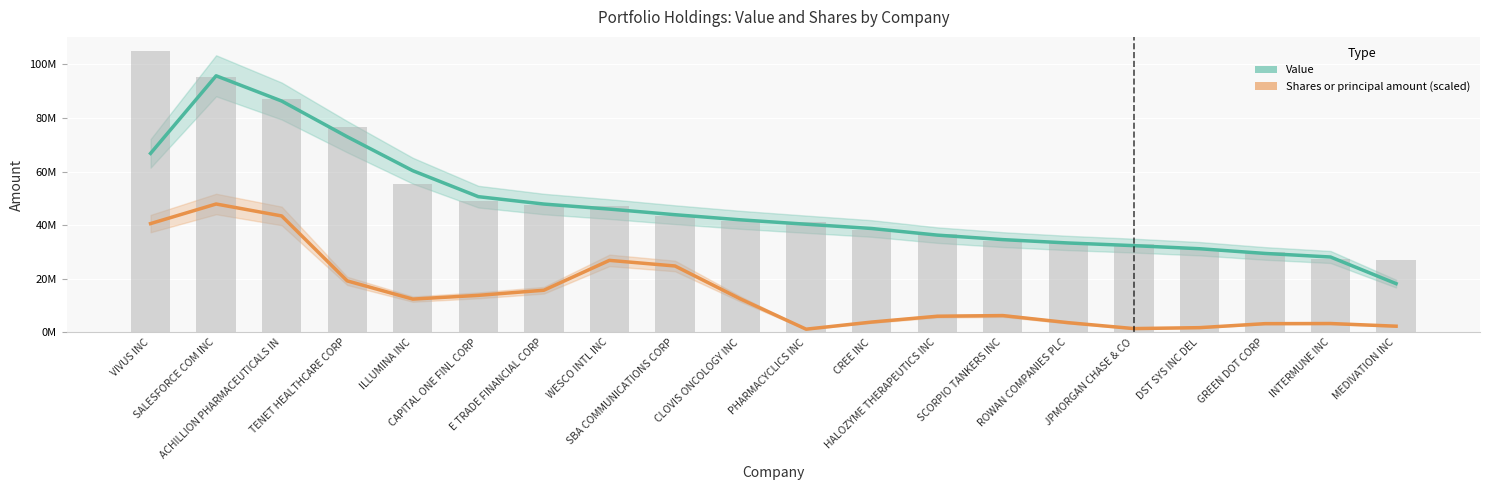

Reading left to right, list all the values displayed in this chart.

Value: 66768000.0	95731000.0	86308333.3	72980333.3	60311000.0	50615333.3	47860000.0	45972666.7	43881333.3	41971333.3	40331000.0	38734333.3	36269000.0	34586666.7	33328333.3	32336666.7	31189333.3	29430666.7	28094333.3	18158000.0
Shares or principal amount (scaled): 40564851.0	47876822.6	43421977.5	19178413.3	12385270.0	13784616.6	15694634.8	26842584.3	24745354.3	12425225.0	1158451.0	3814357.7	5986446.3	6237084.7	3583699.5	1380811.2	1726299.1	3219918.7	3269149.1	2273019.0